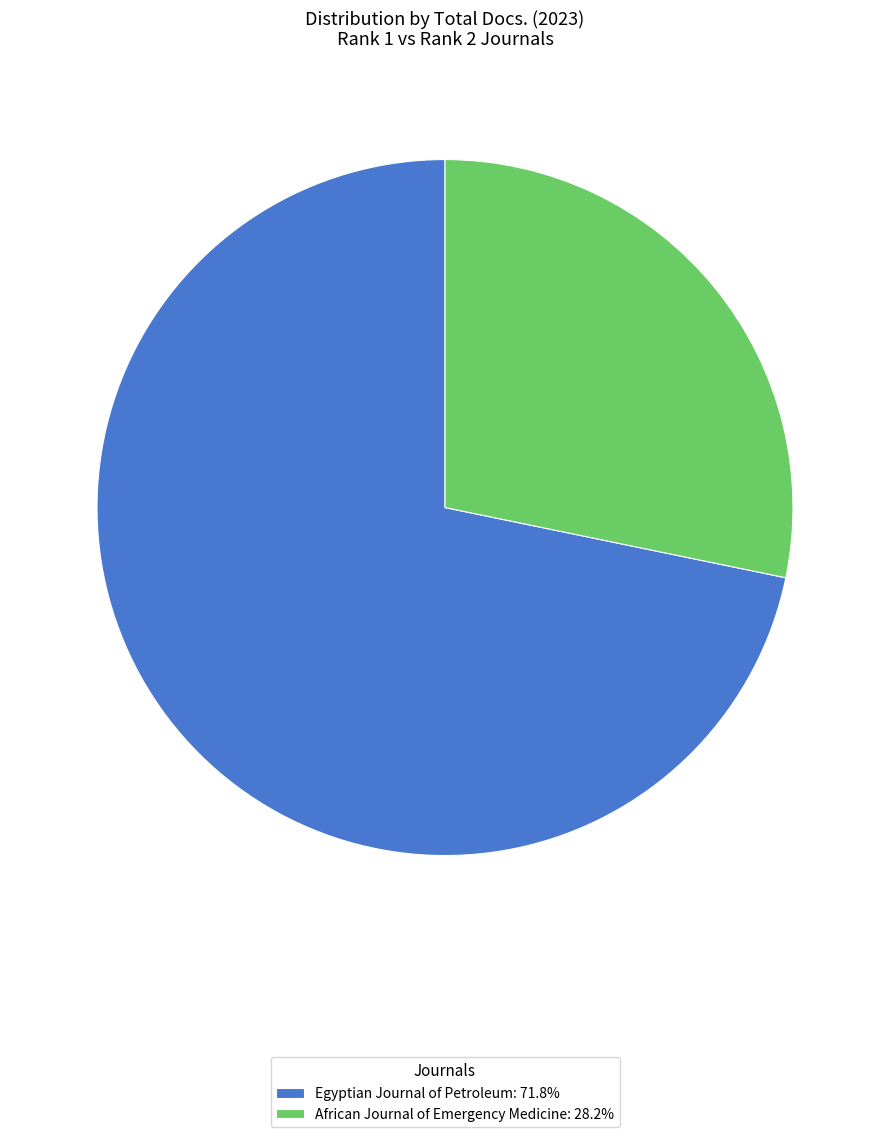

What is the majority slice?

Egyptian Journal of Petroleum